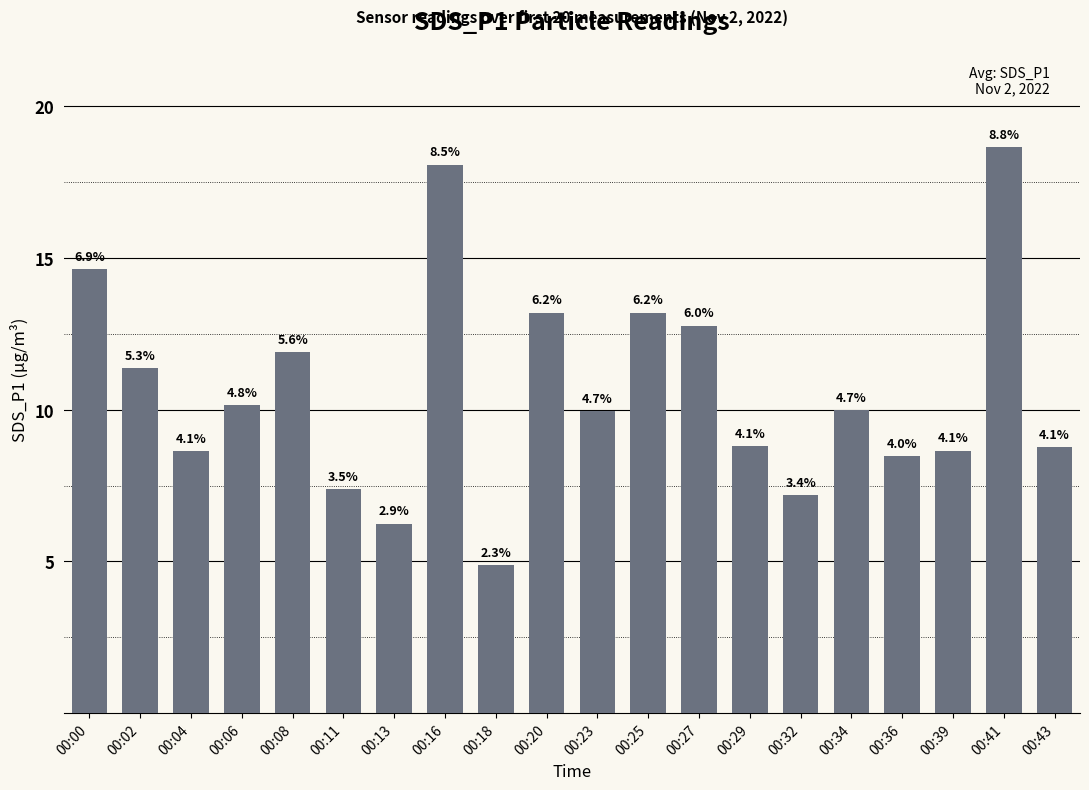

What is the difference between the values at 00:08 and 00:32?

4.7